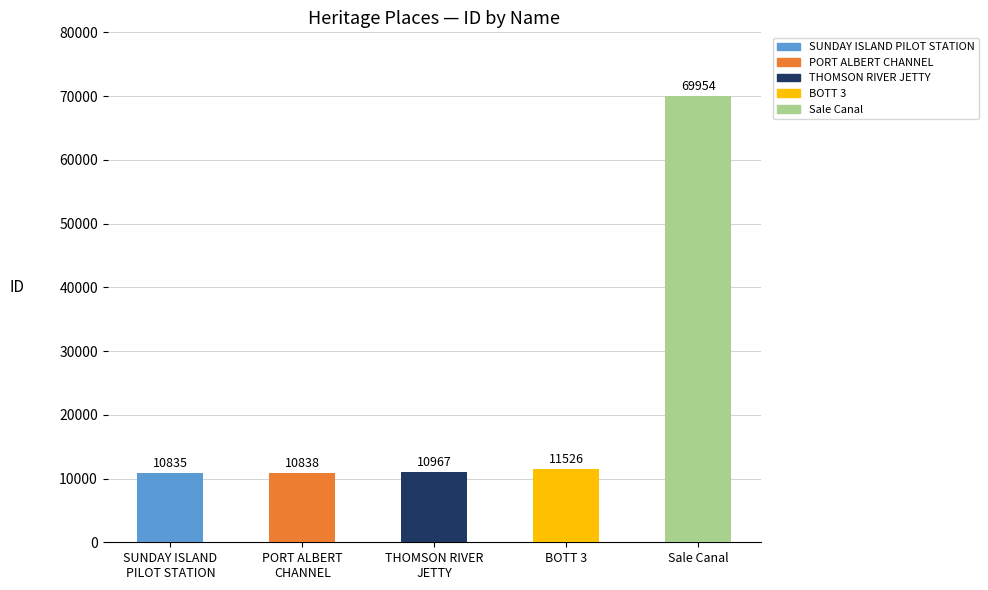

The chart shows a value of 37922 at Sale Canal. True or false?

False